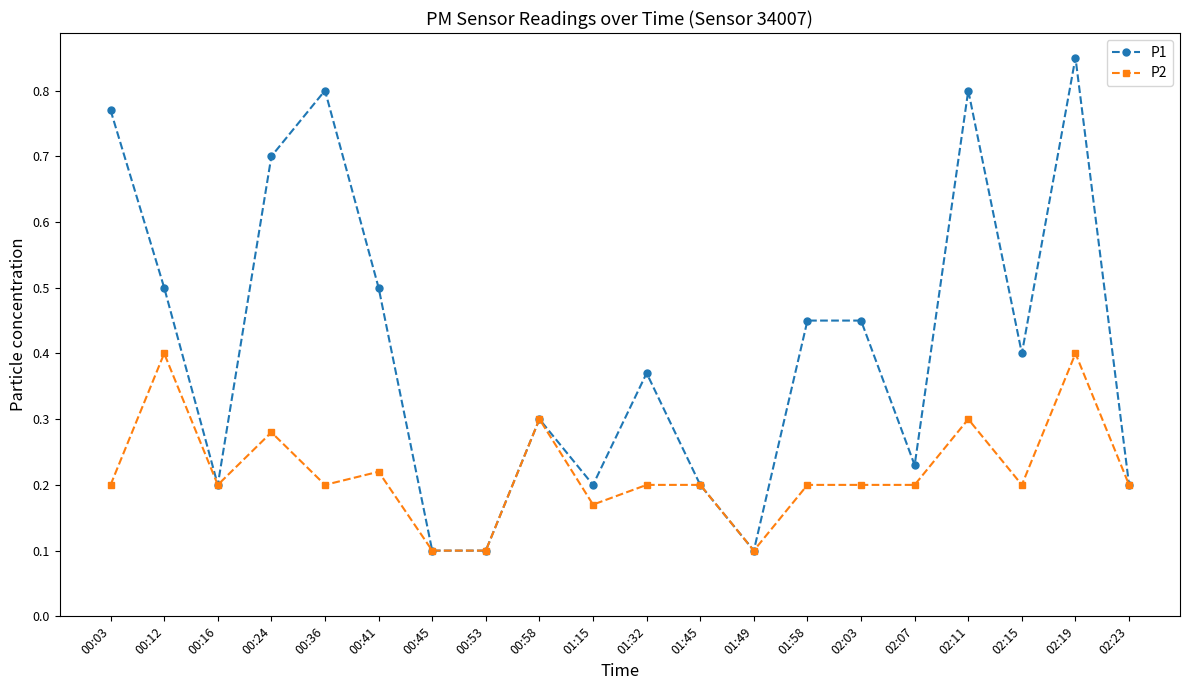

Which series changed the most between 00:24 and 02:03?

P1